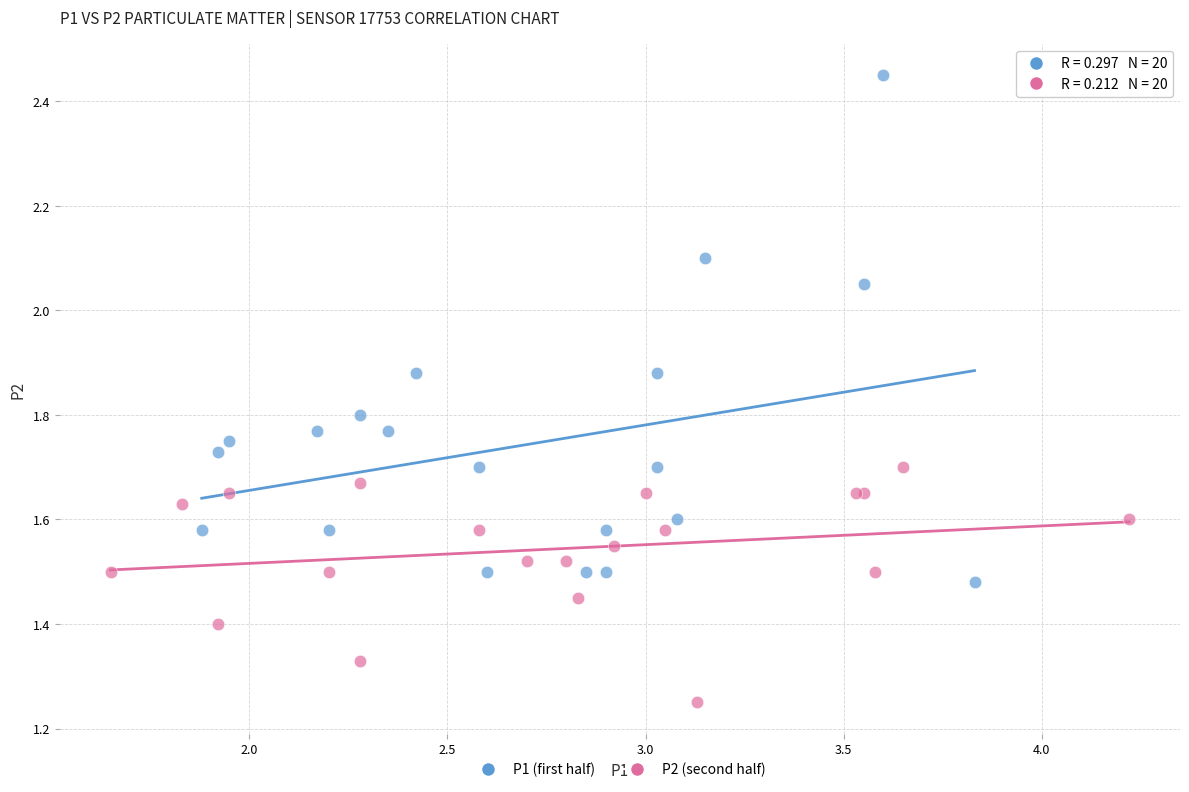

Which series reaches the maximum Y coordinate?

P1 (first half)